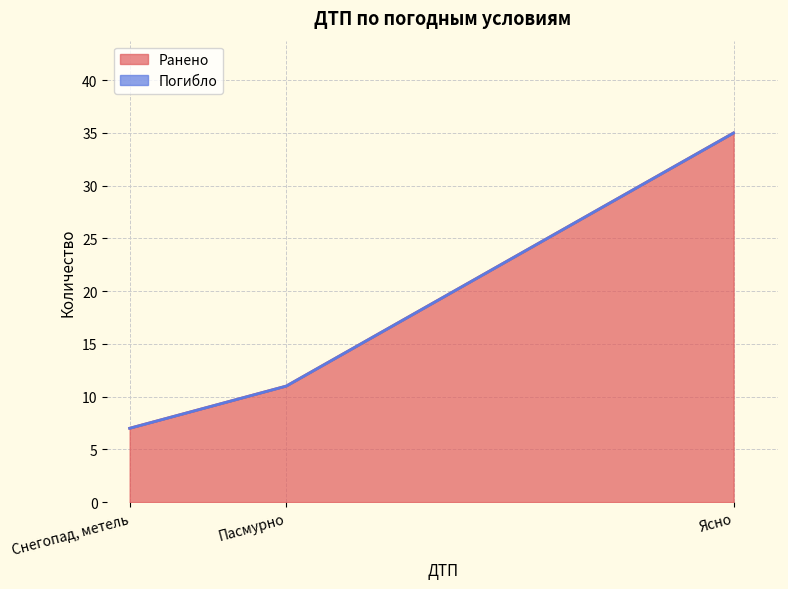

How many data points does each series have?

3